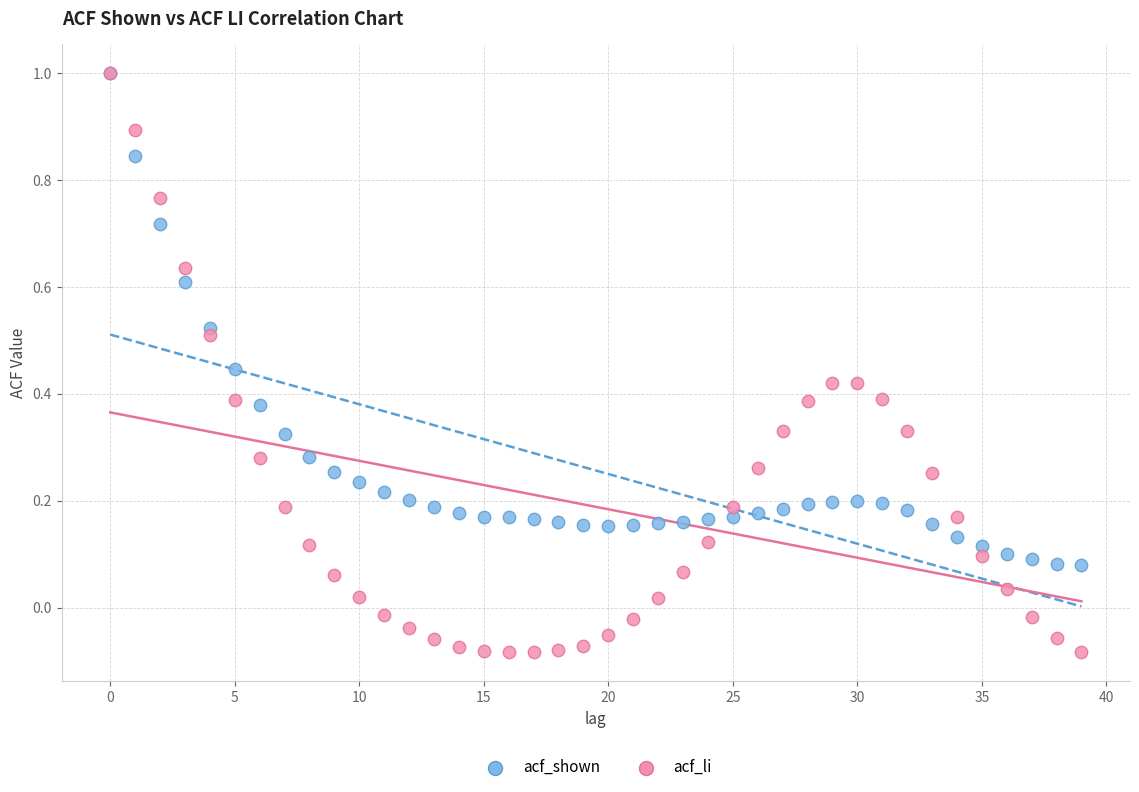

Which series has the widest spread of Y values?

acf_li